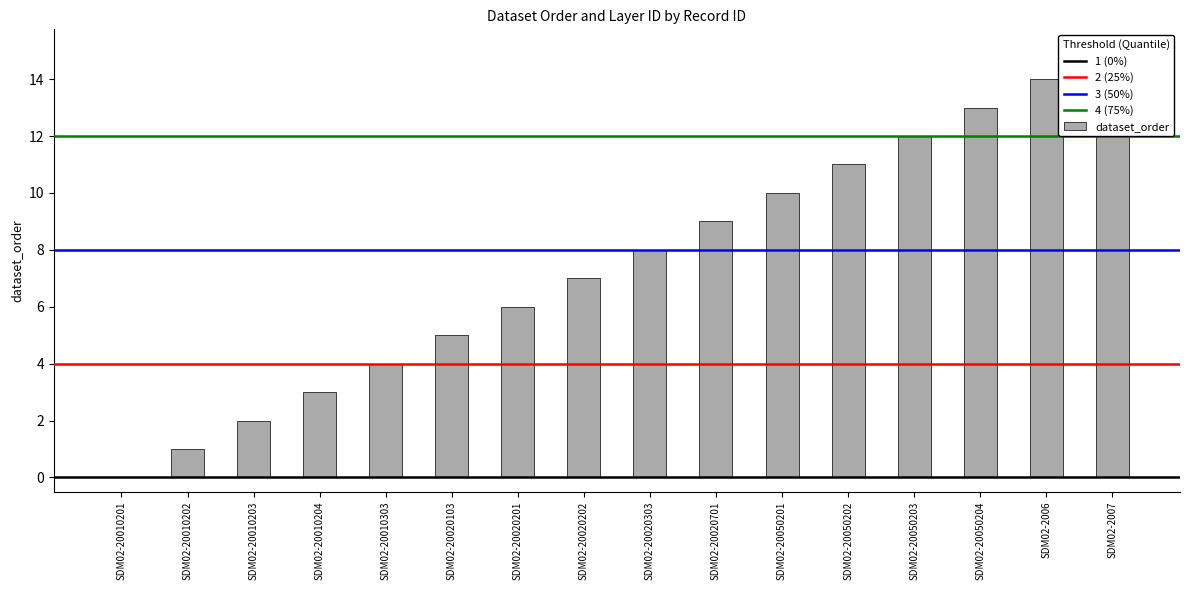

At which label is the value closest to 7?

SDM02-20020202